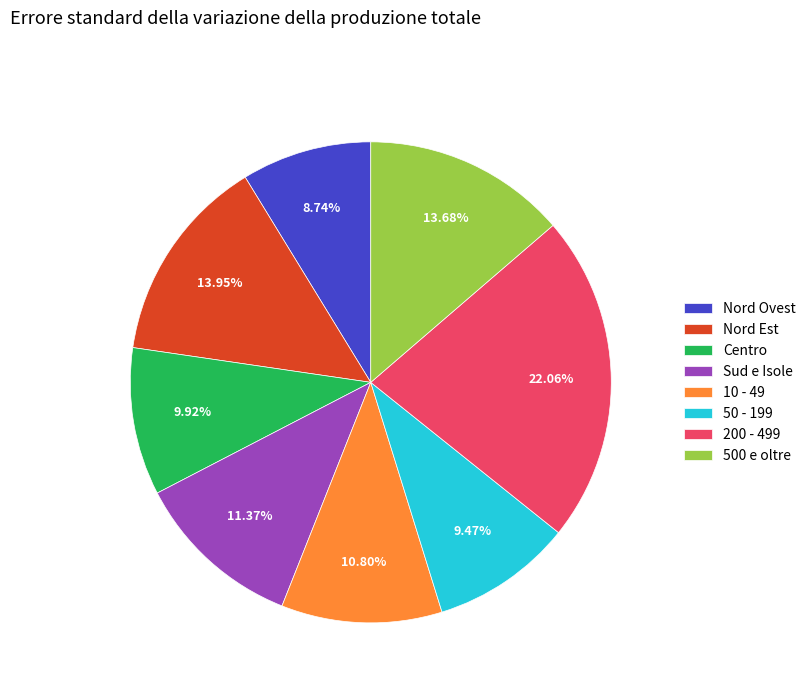

What is the ratio of the value at Nord Ovest to the value at 500 e oltre?

0.6